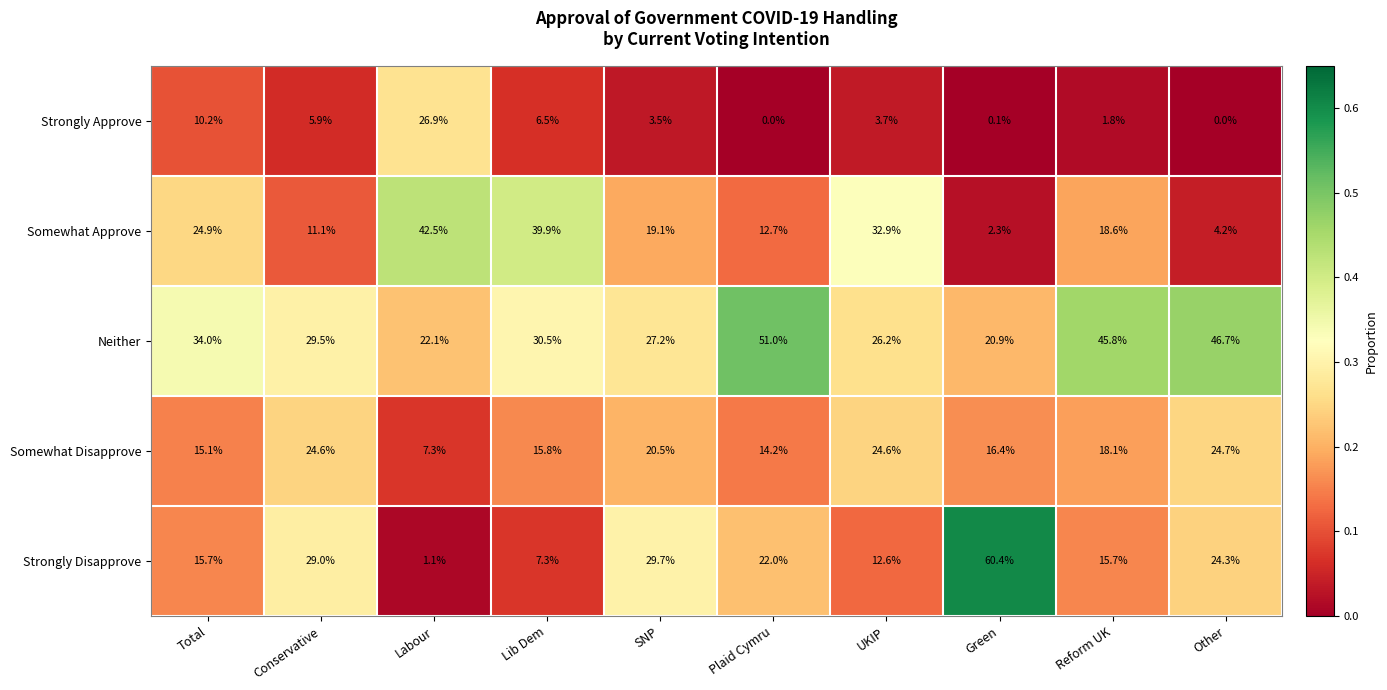

What is the maximum value shown in the chart?

60.4